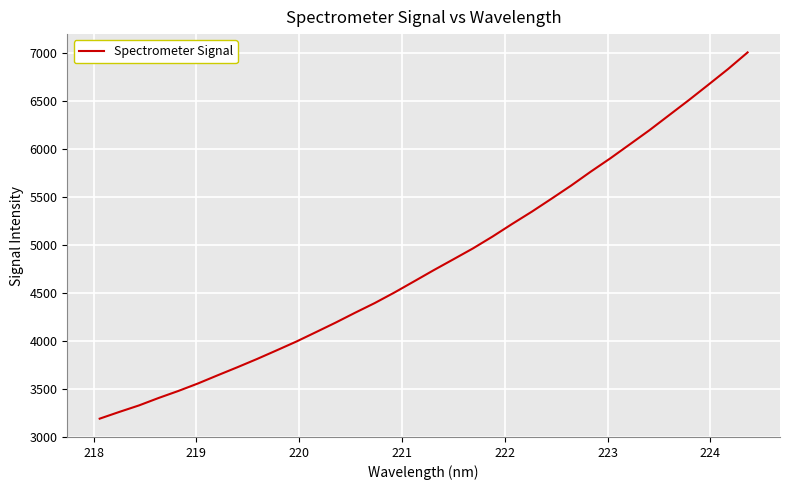

Does the chart have visible grid lines?

Yes